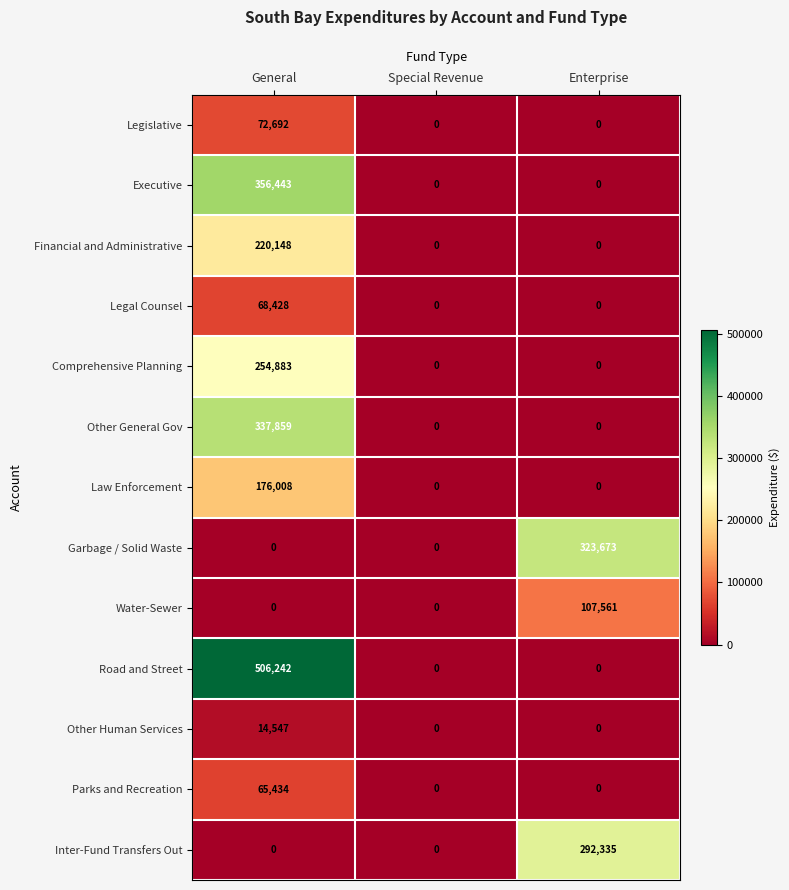

How many data points in Executive are above 0?

1